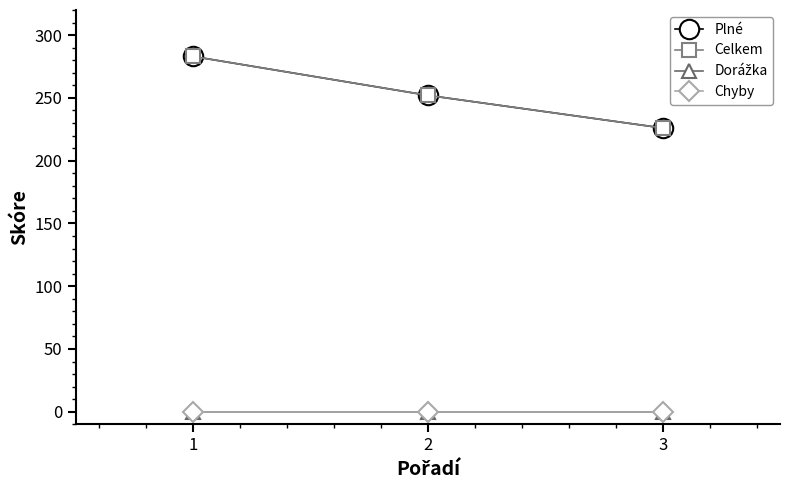

Is this an area chart (filled region under the line)?

No